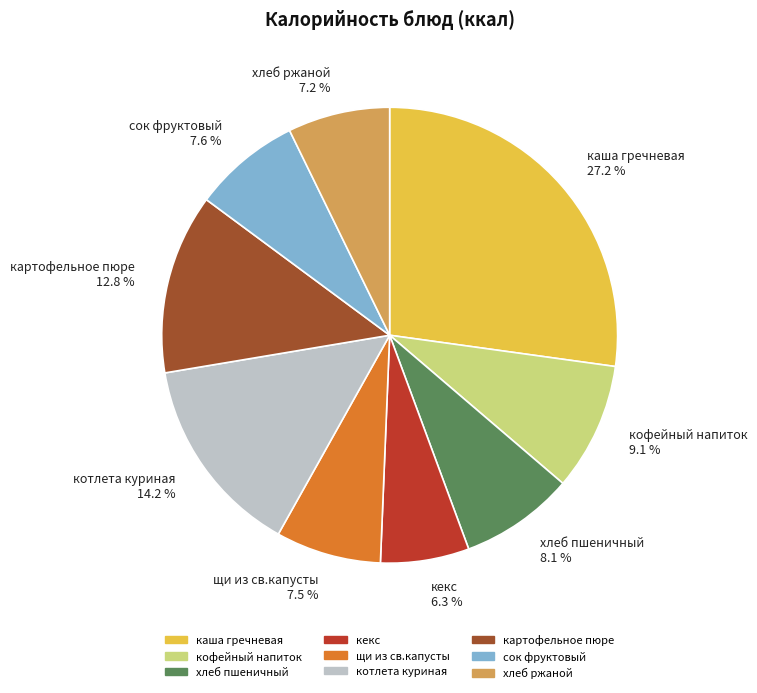

Is there a majority slice in this chart?

No